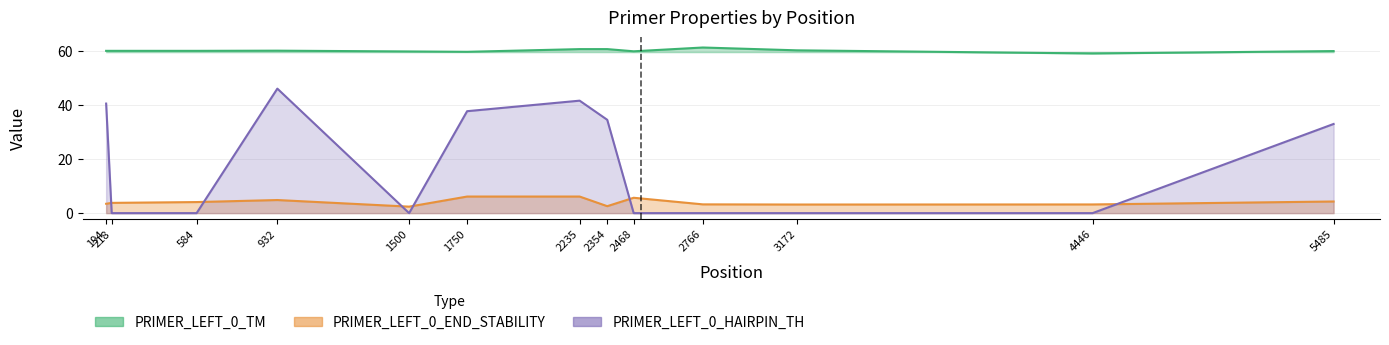

The value of PRIMER_LEFT_0_HAIRPIN_TH at 218 is 14.0. True or false?

False